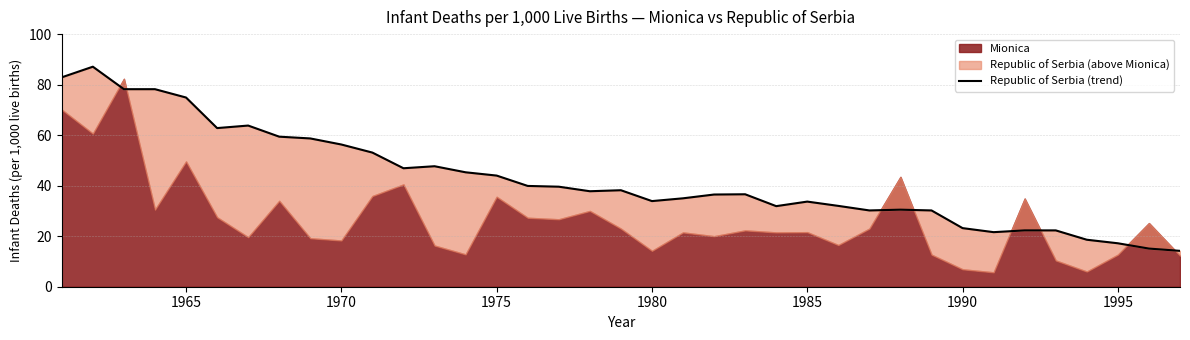

Is it true that the value at 1990 is 111.1?

False